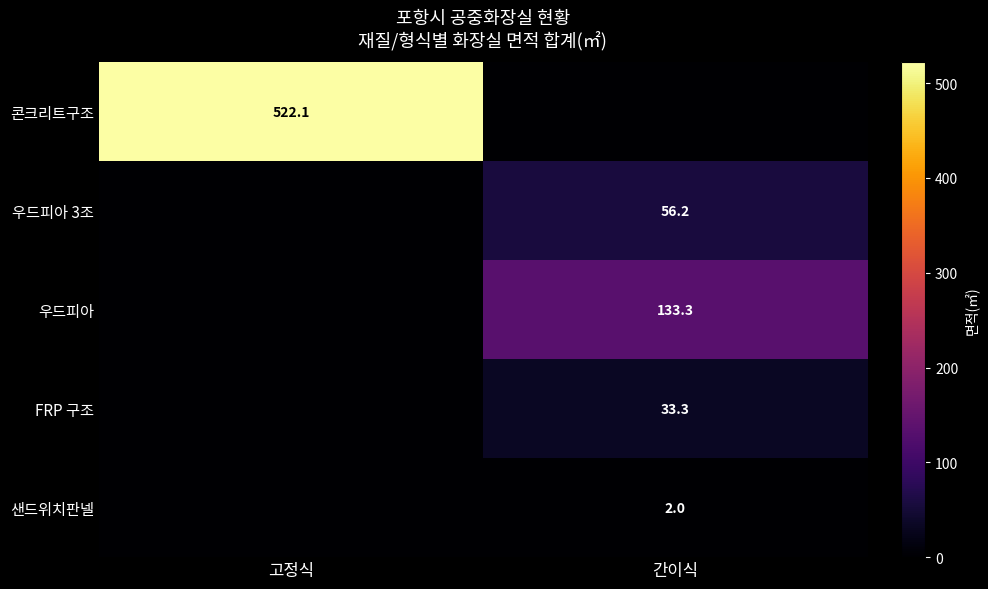

Is it true that 콘크리트구조 equals 522.1 at 고정식?

True